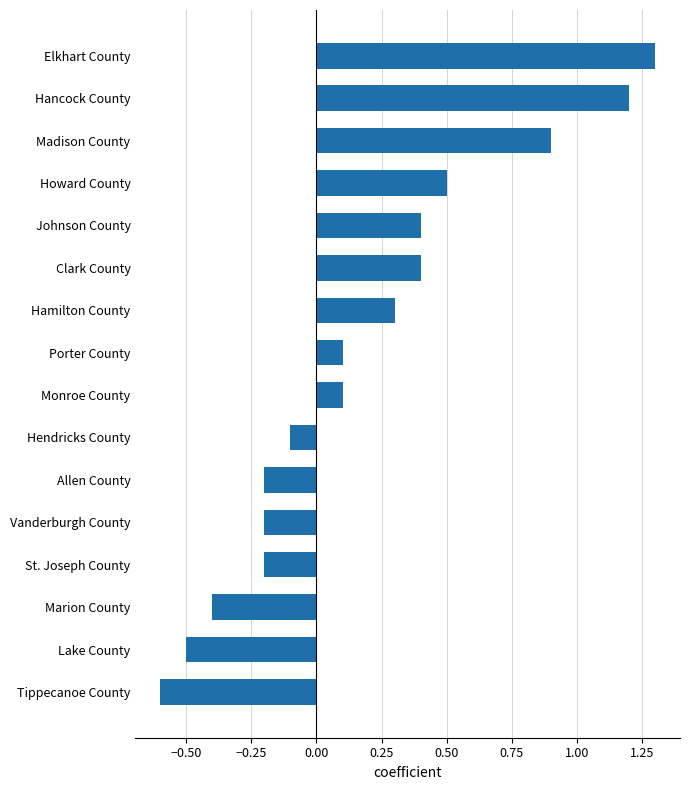

What value does the data have at Hamilton County?

0.3